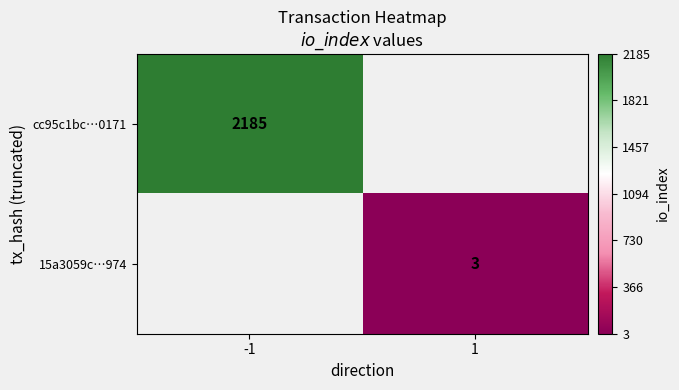

The 15a3059c…974 series shows 3 at 1. True or false?

True